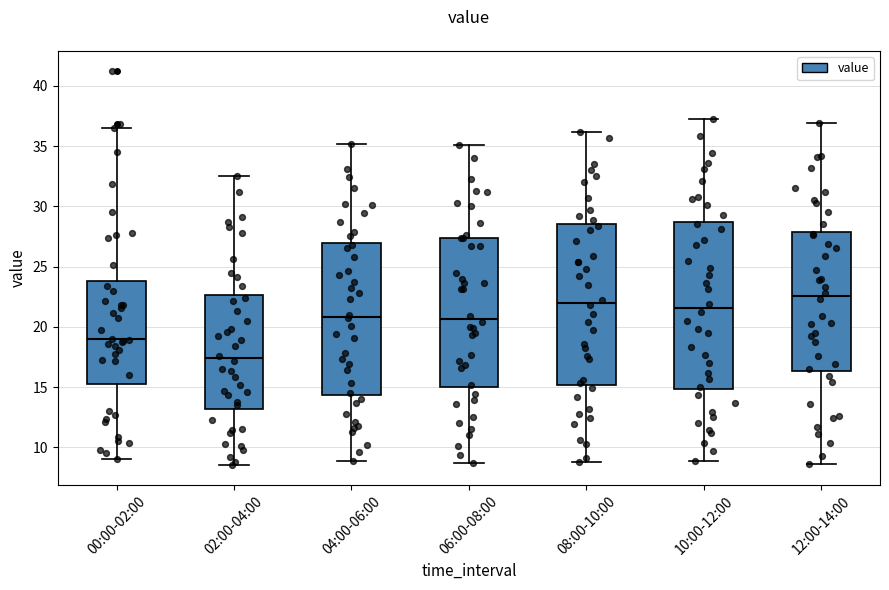

Reading left to right, transcribe this box plot: for each box, give where its median line is, the range the box spans, and where its two whiskers end, as read against the y-axis. The values are not printed on the chart, so give them approximately, as read against the axis.

00:00-02:00: median 19.0, box 15.0 to 24.0, whiskers 9.0 to 36.5
02:00-04:00: median 17.5, box 13.0 to 22.5, whiskers 8.5 to 32.5
04:00-06:00: median 21.0, box 14.5 to 27.0, whiskers 9.0 to 35.0
06:00-08:00: median 20.5, box 15.0 to 27.5, whiskers 8.5 to 35.0
08:00-10:00: median 22.0, box 15.0 to 28.5, whiskers 9.0 to 36.0
10:00-12:00: median 21.5, box 15.0 to 28.5, whiskers 9.0 to 37.0
12:00-14:00: median 22.5, box 16.5 to 28.0, whiskers 8.5 to 37.0